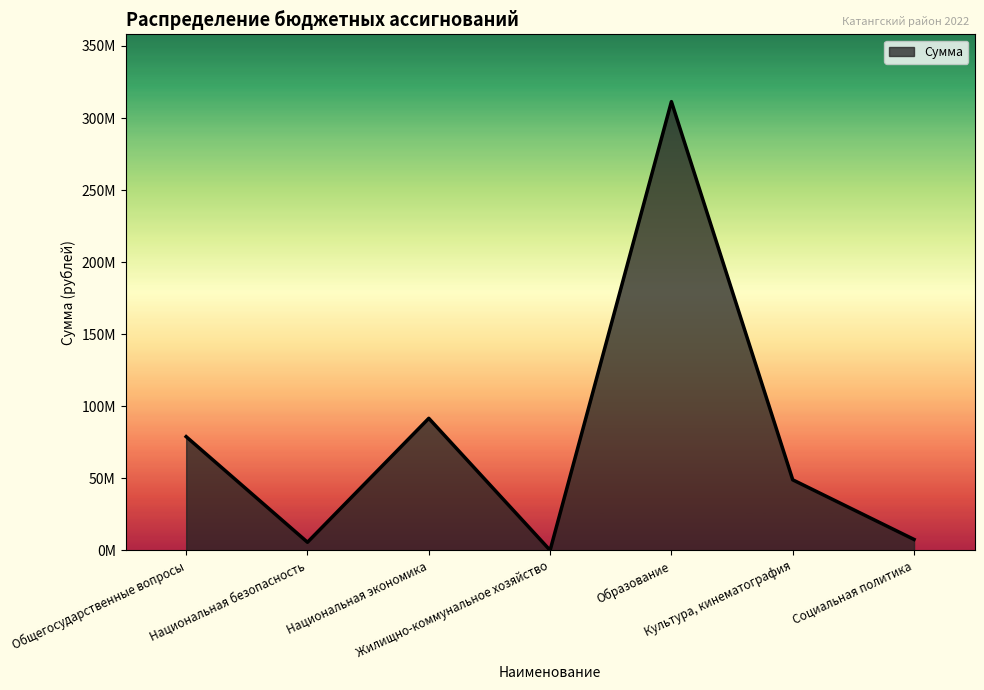

At which category does the chart reach its minimum across all series?

Жилищно-коммунальное хозяйство